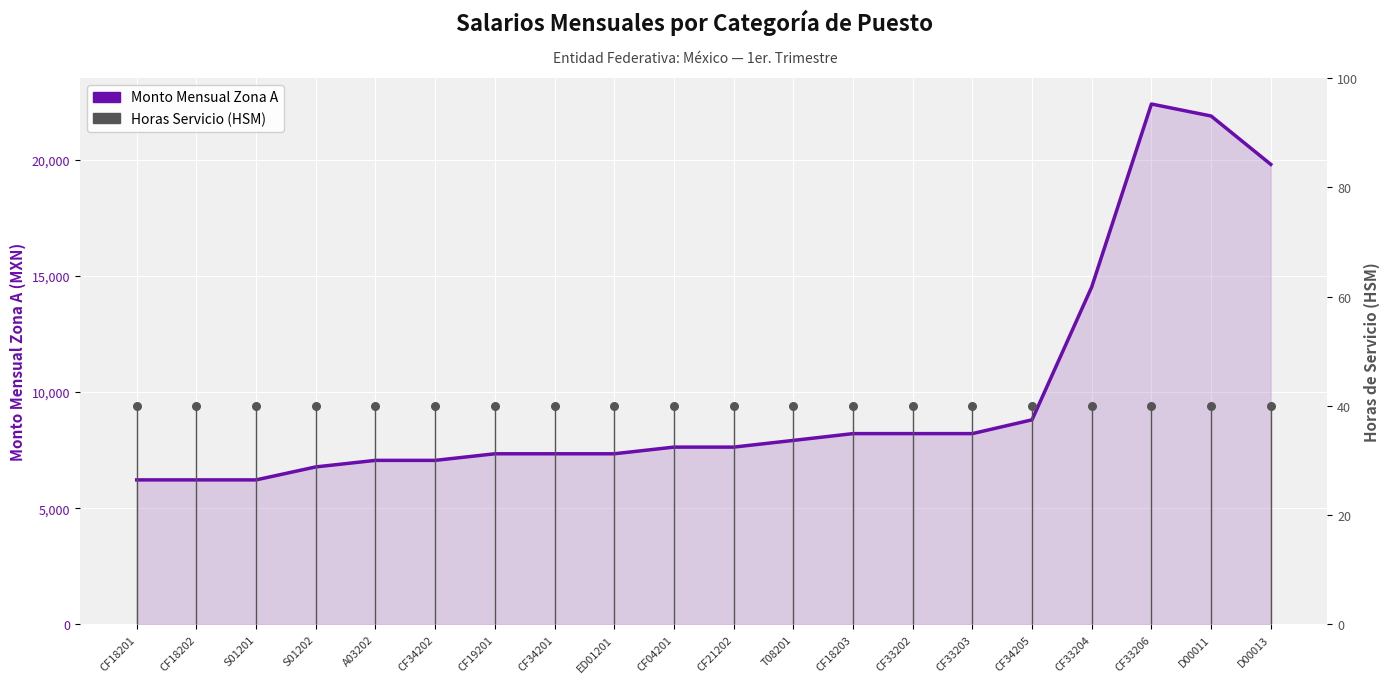

At how many categories does at least one series exceed 8373?

5